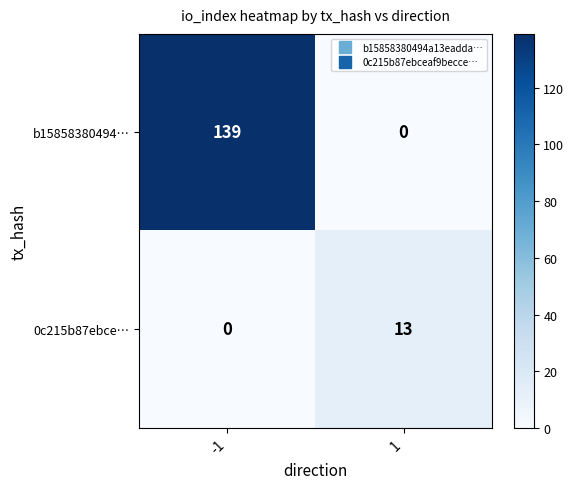

At how many categories does at least one series exceed 82?

1